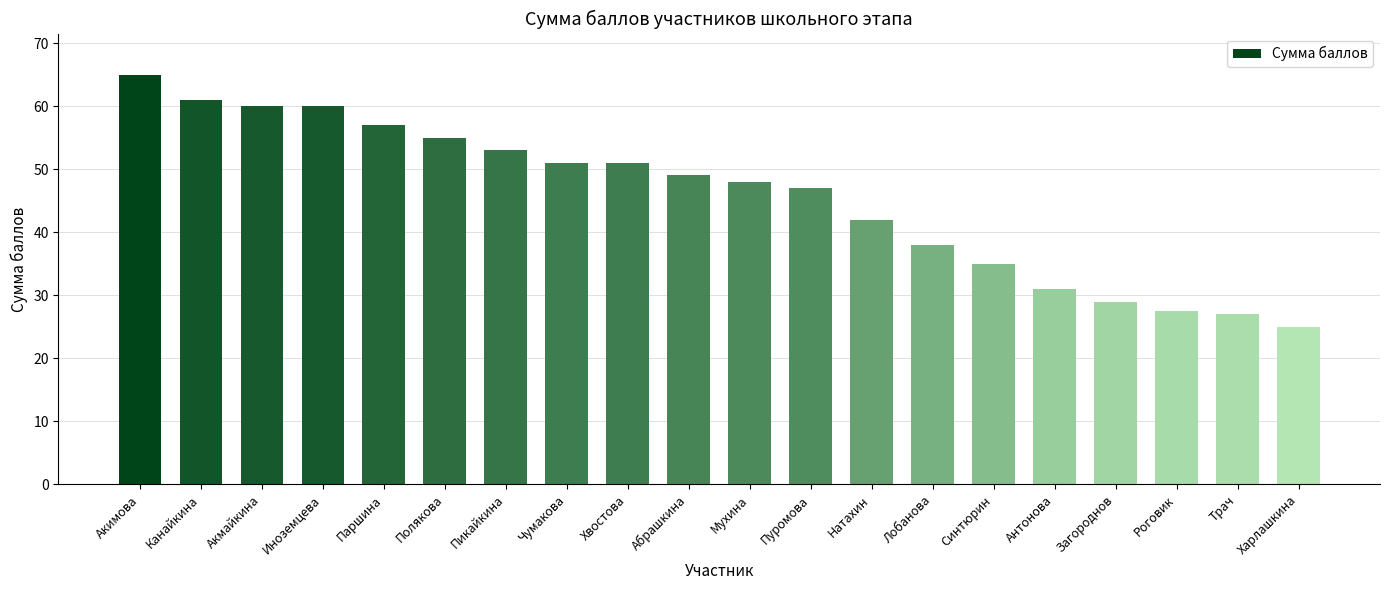

What is the greatest value displayed?

65.0